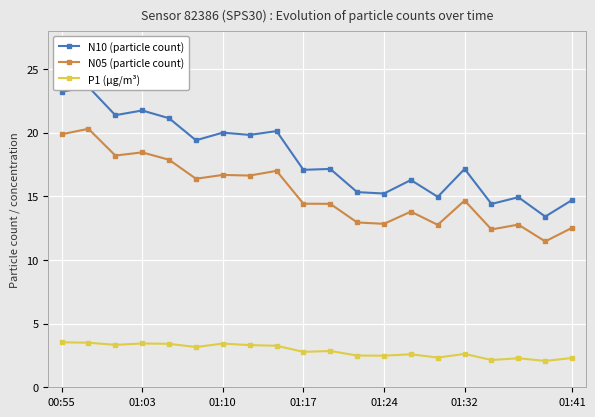

True or false: N05 (particle count) has a value of 18.4 at 13.

False